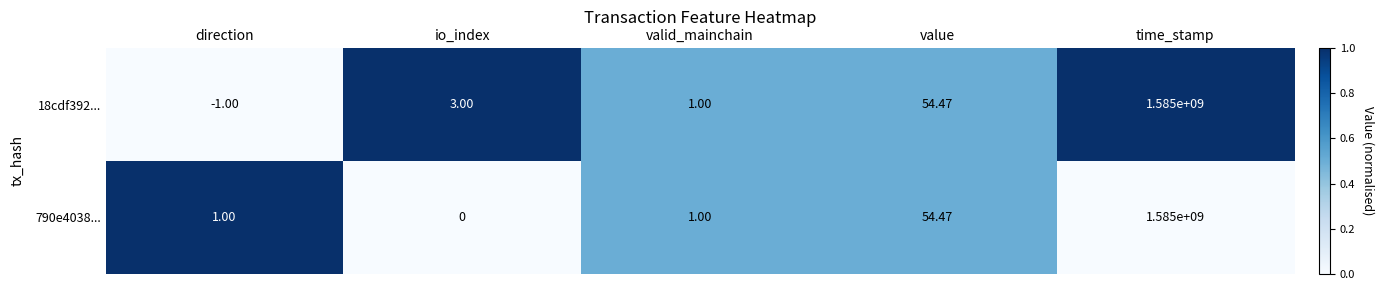

At which category is the sum across all series the highest?

time_stamp